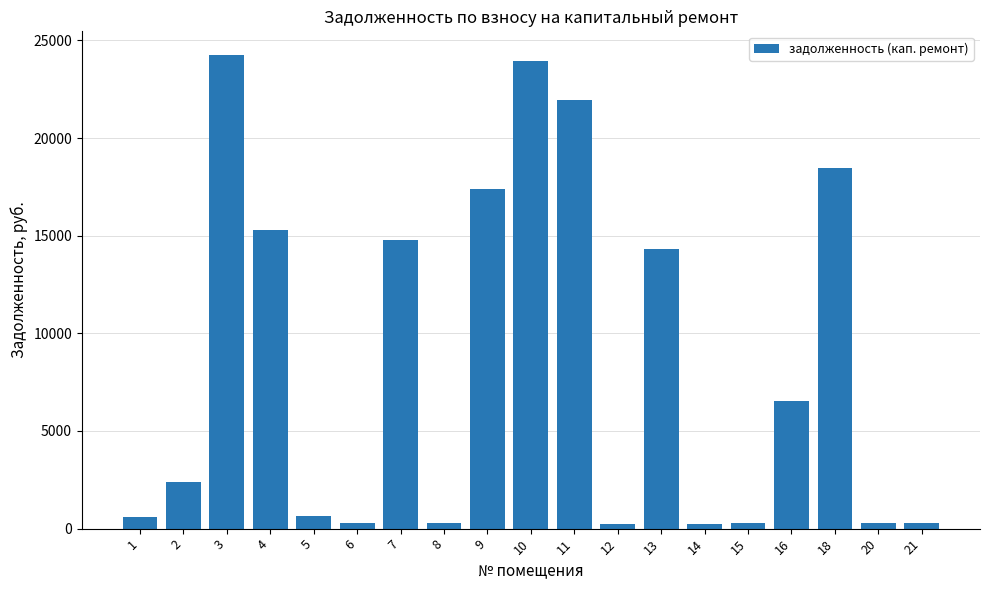

How many values exceed 2372?

10